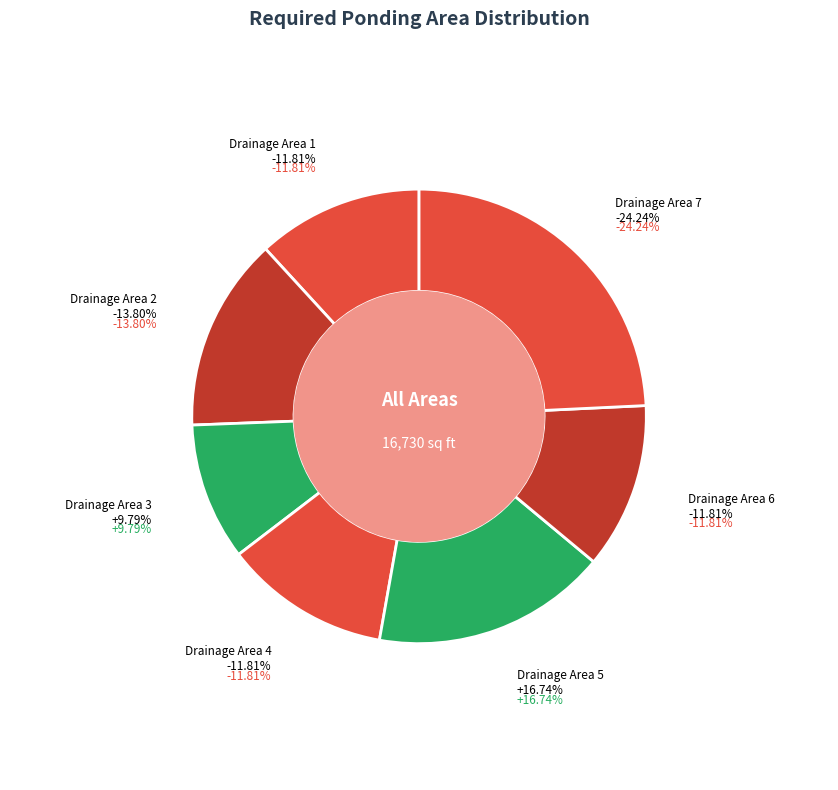

Count the number of slices in the pie.

7